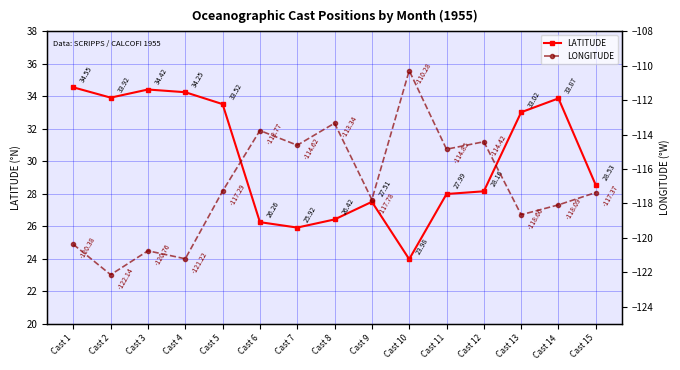

Count the number of data series in this chart.

2